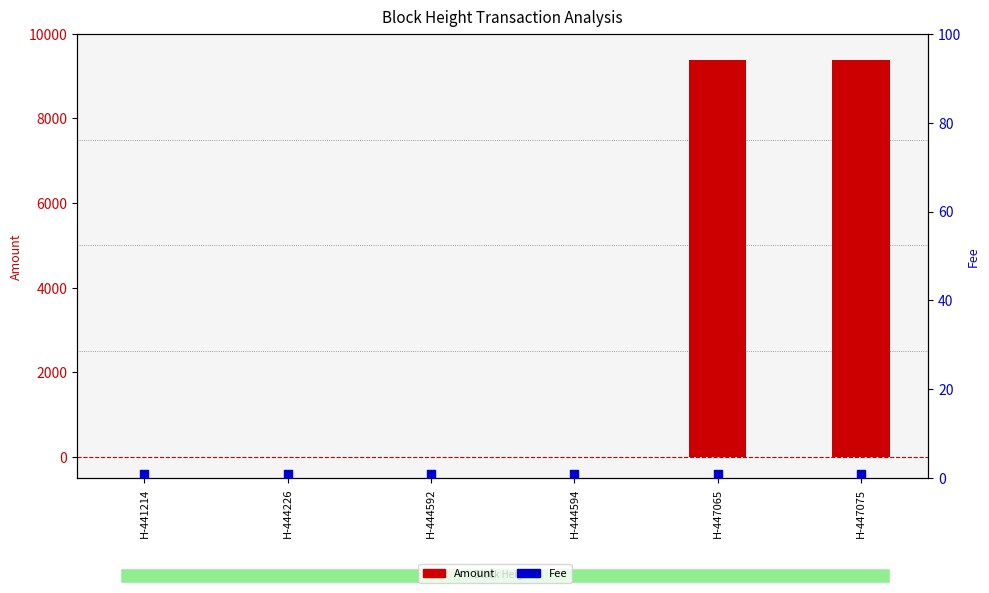

Is the value of Amount at H-444594 greater than the value of Fee at H-441214?

Yes